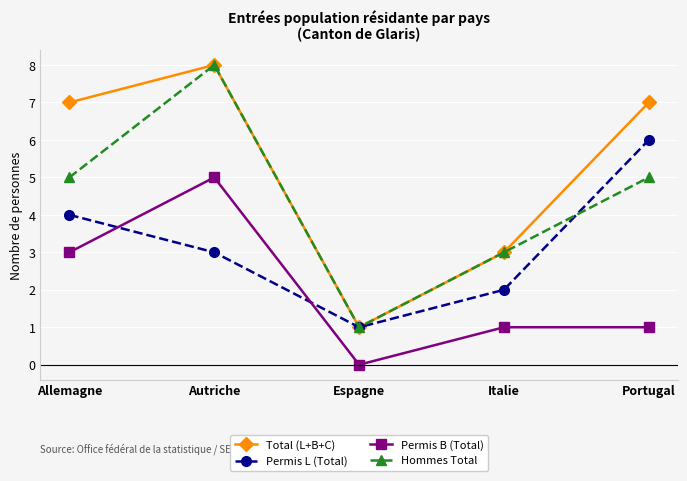

Where does the Permis B (Total) series first go above 1?

Allemagne